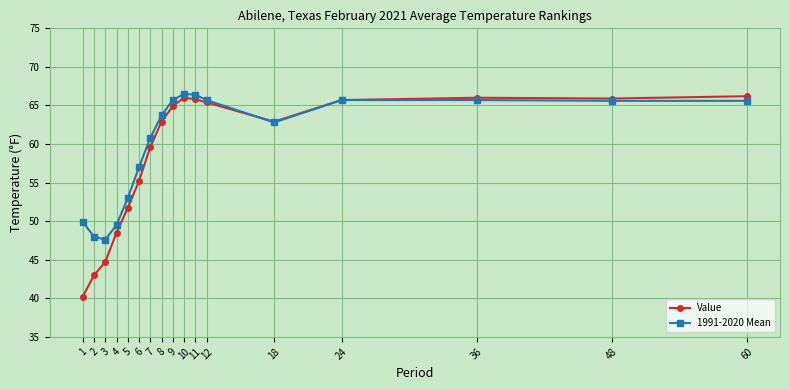

True or false: 1991-2020 Mean has more than 0 points higher than both neighbors.

True